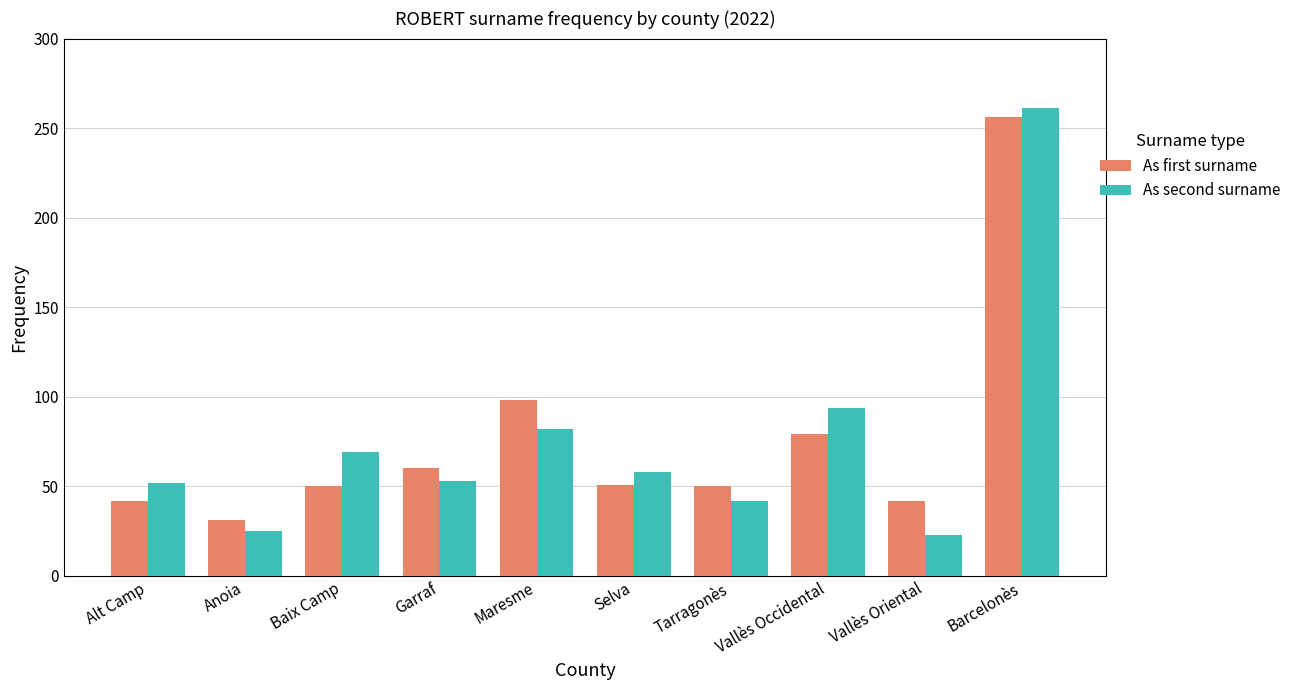

What is the average value of the As first surname series?

76